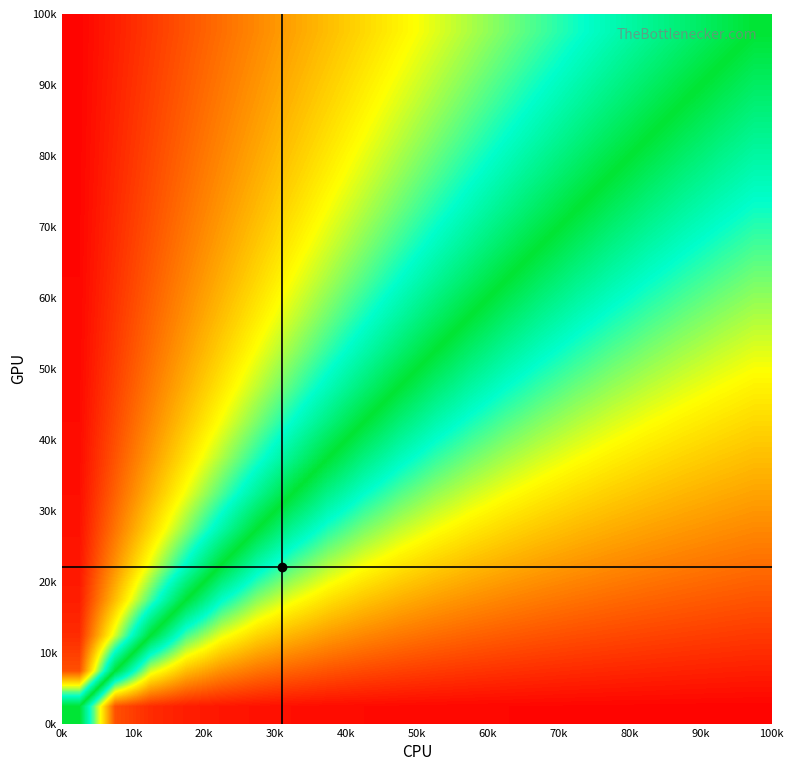

What is the maximum value shown in the chart?

1.0